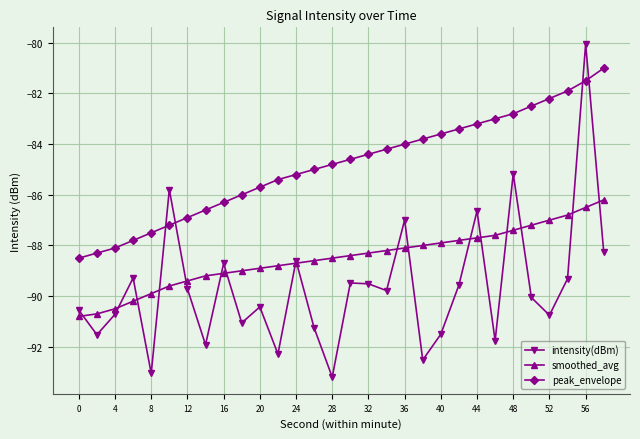

True or false: peak_envelope and smoothed_avg intersect in this chart.

False